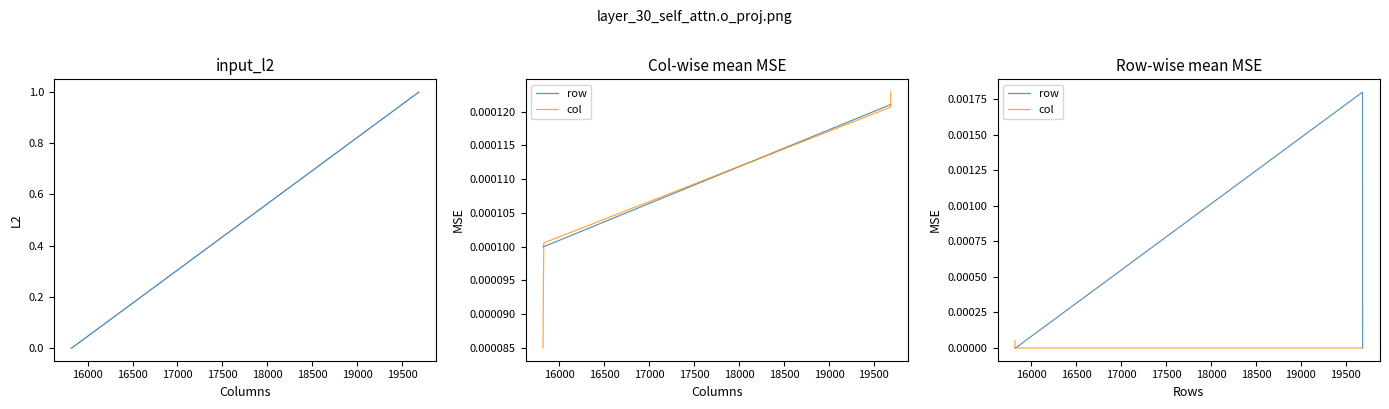

In row, how many points are higher than both neighbors (excluding endpoints)?

1